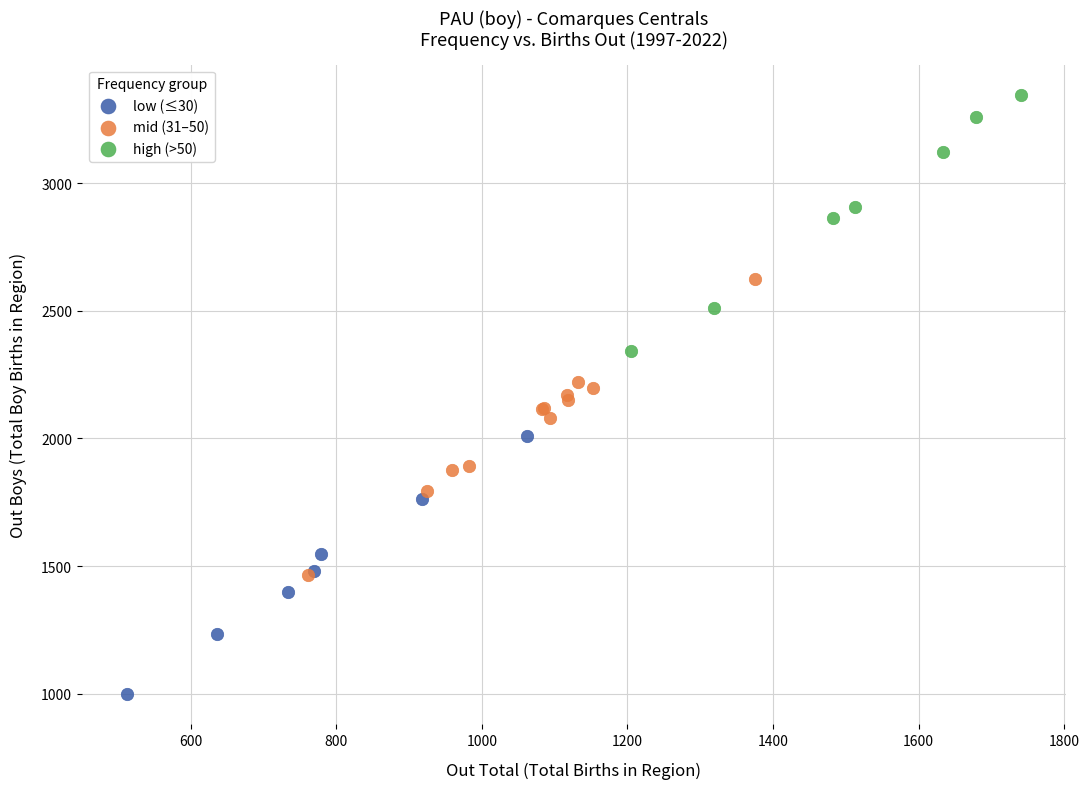

Which series reaches the minimum Y coordinate?

low (≤30)